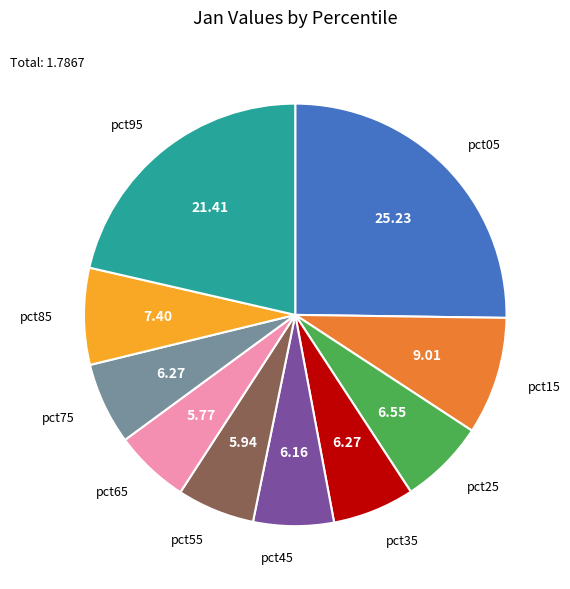

Is there any slice that represents more than half of the pie?

No